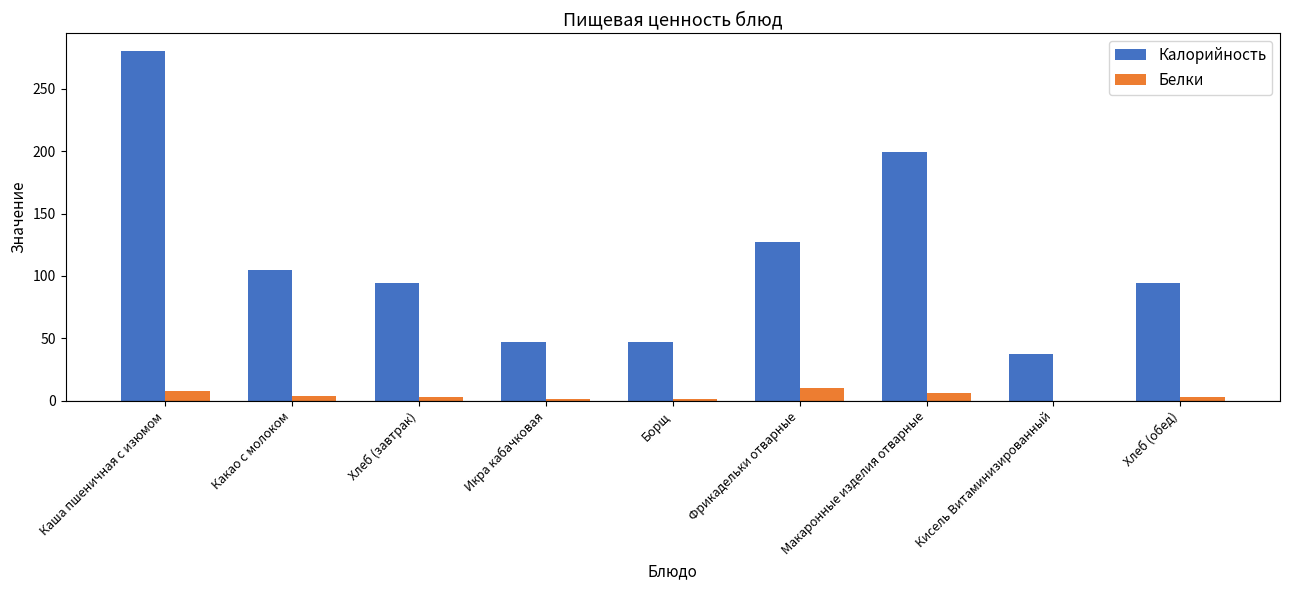

Which series has the widest spread of values?

Калорийность